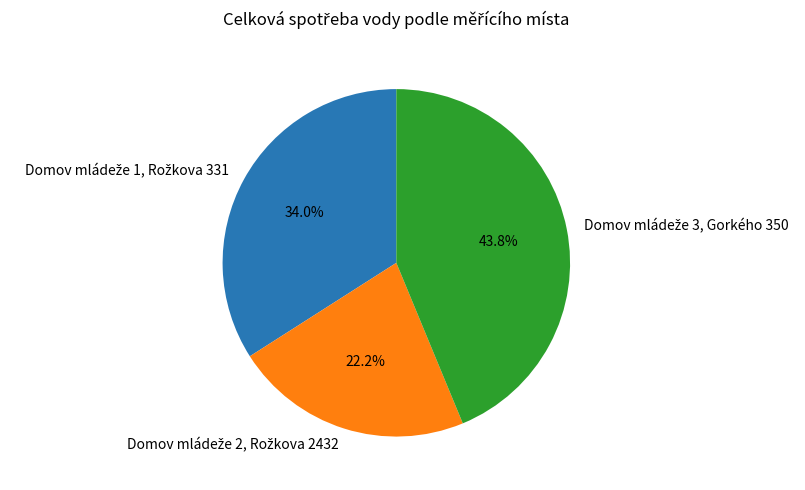

Does any single category account for the majority?

No